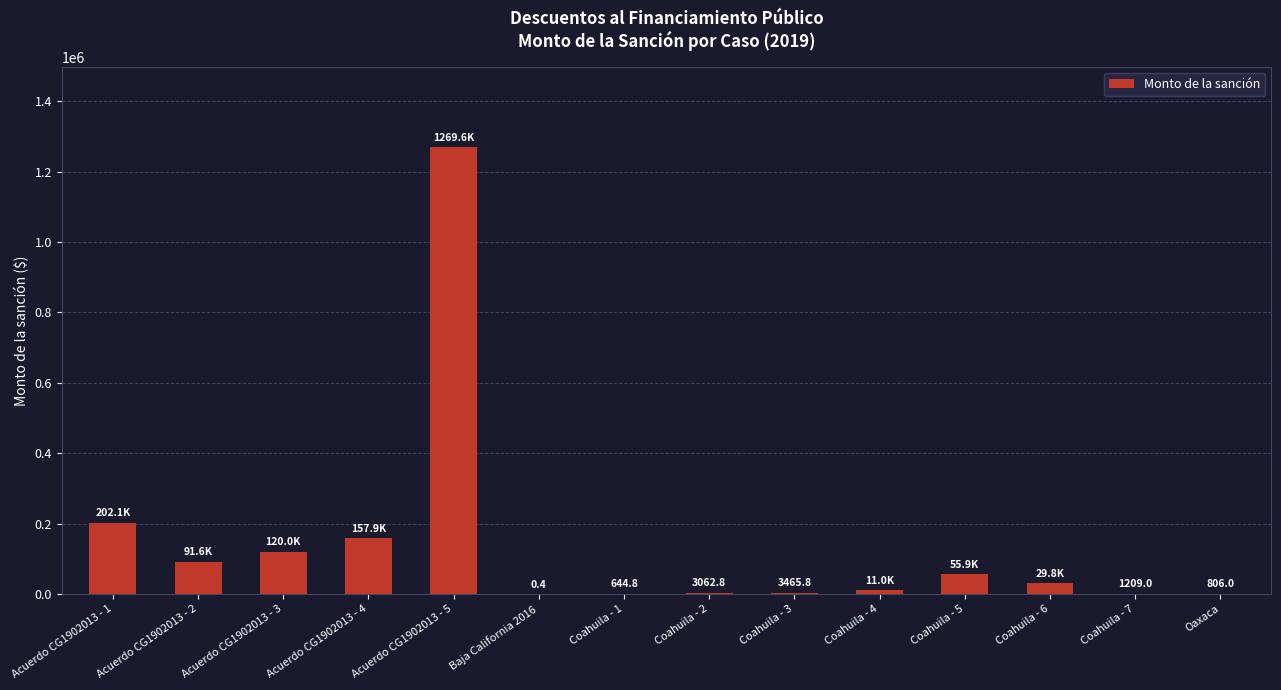

At which label is the value closest to 634808?

Acuerdo CG1902013 - 1